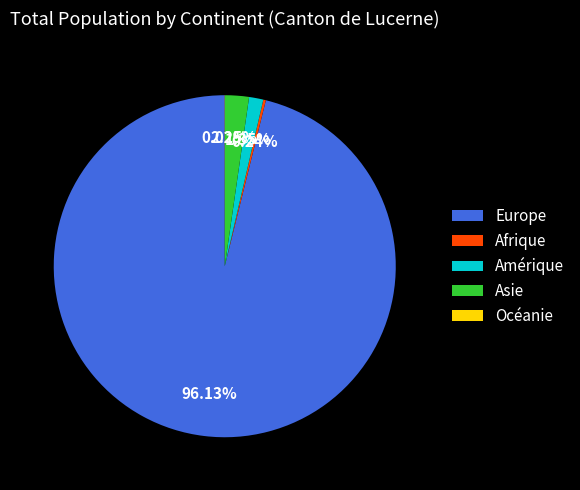

What is the ratio of the value at Amérique to the value at Asie?

0.6